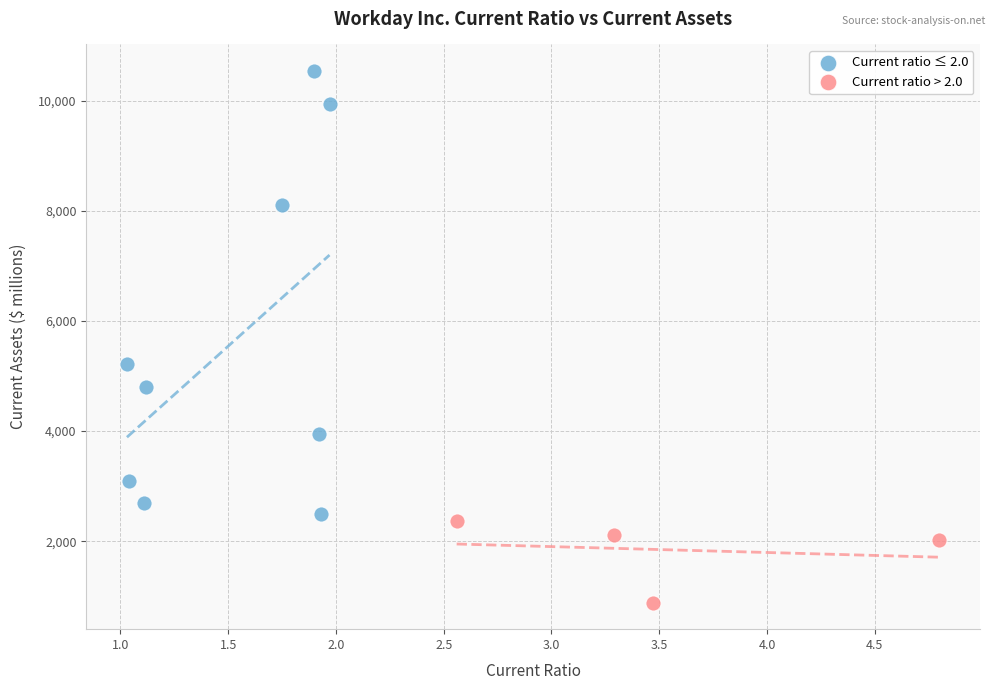

Which series reaches the minimum Y coordinate?

Current ratio > 2.0